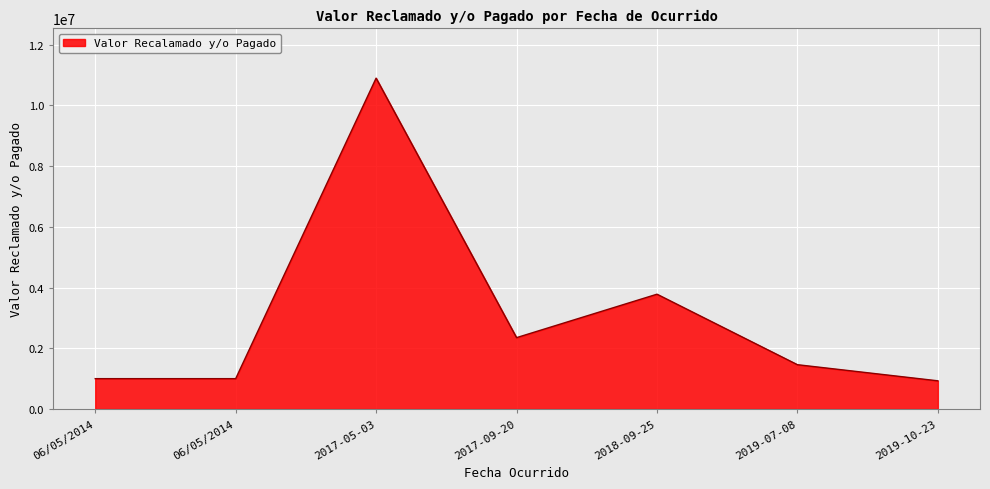

How many series are shown in this chart?

1